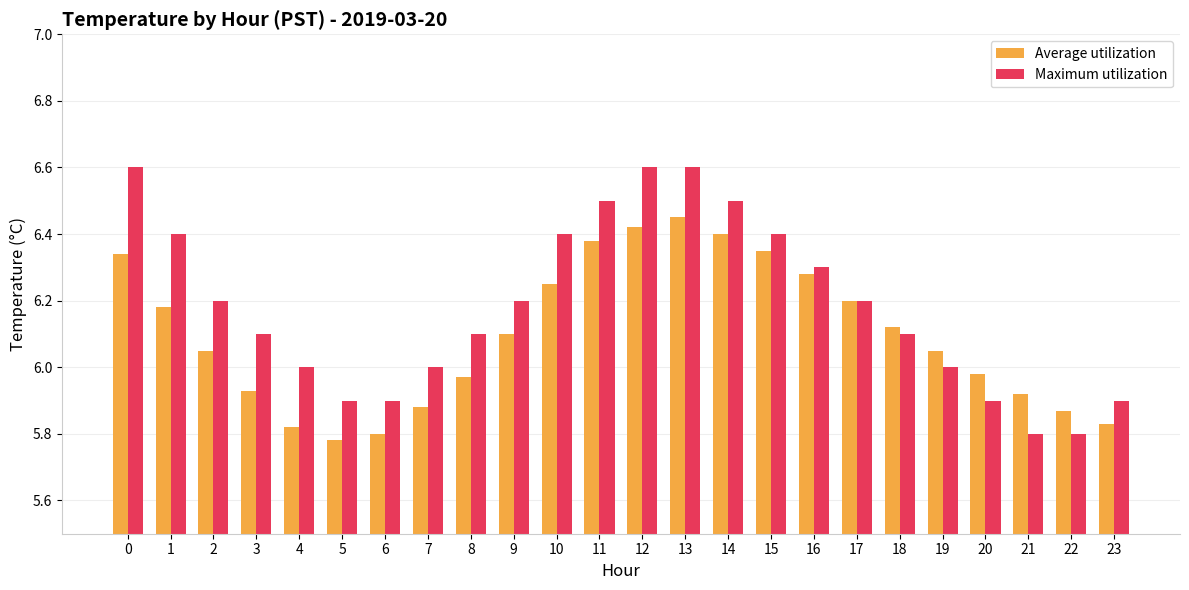

How many bars are there in total?

48